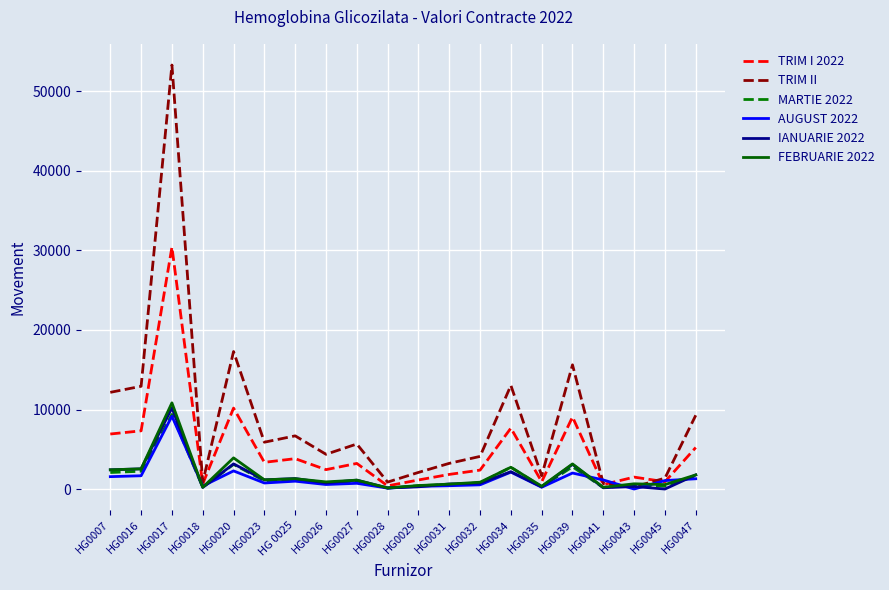

The value of AUGUST 2022 at HG0017 is 3206. True or false?

False